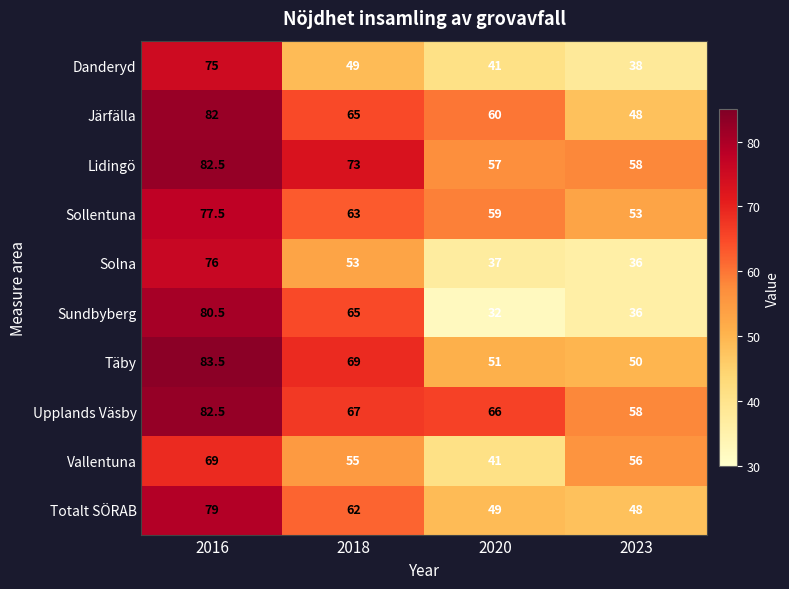

Which series changed the most between 2016 and 2023?

Sundbyberg